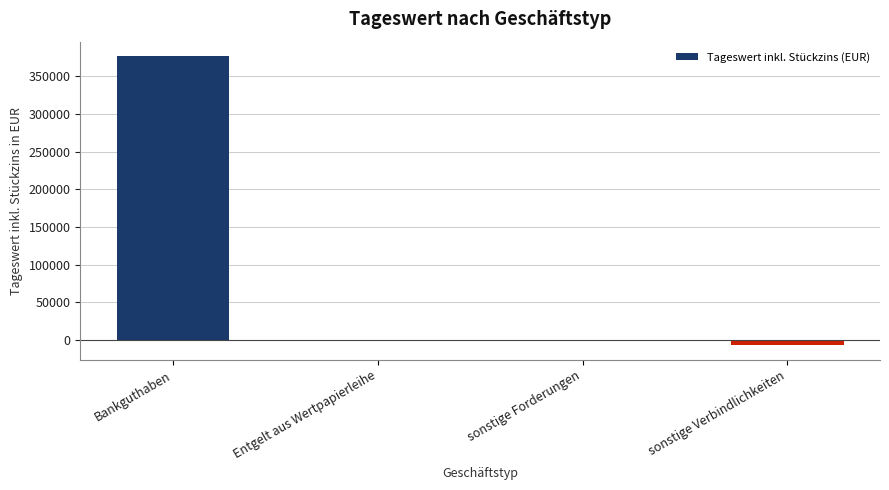

Which label corresponds to the largest value in the chart?

Bankguthaben